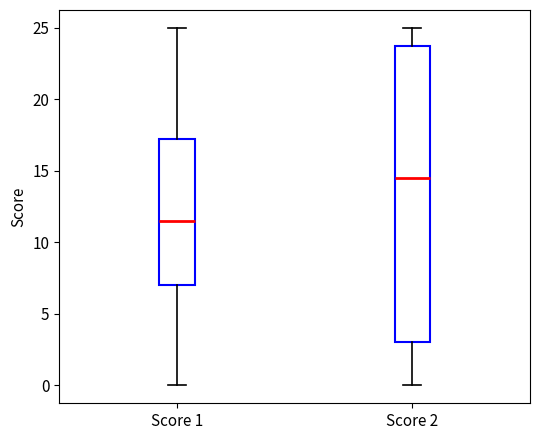

Which box is the tallest, from its lower edge to its upper edge?

Score 2